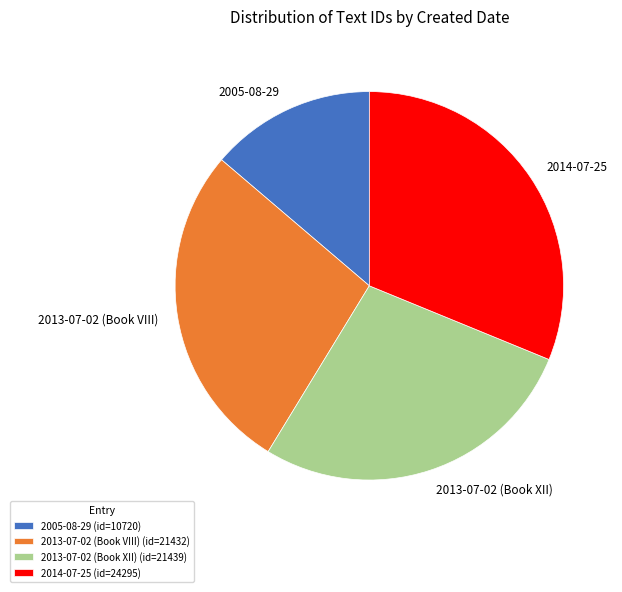

The 2013-07-02 (Book VIII) slice represents 14% of the pie. True or false?

False